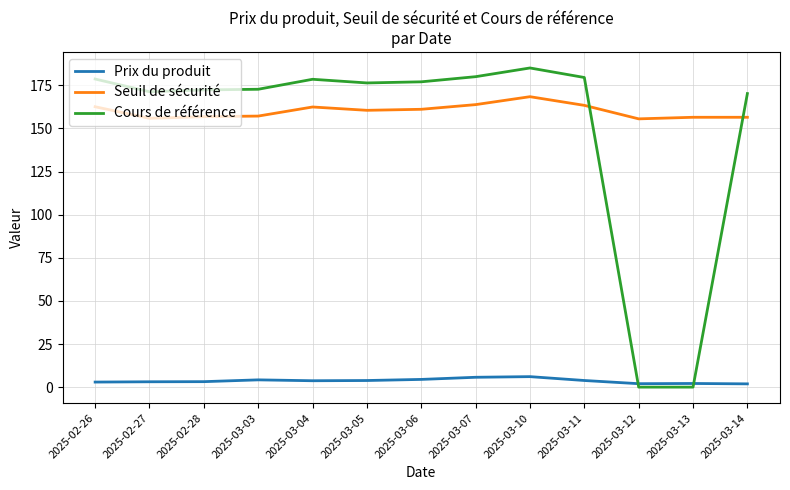

At which category does the chart reach its peak across all series?

2025-03-10